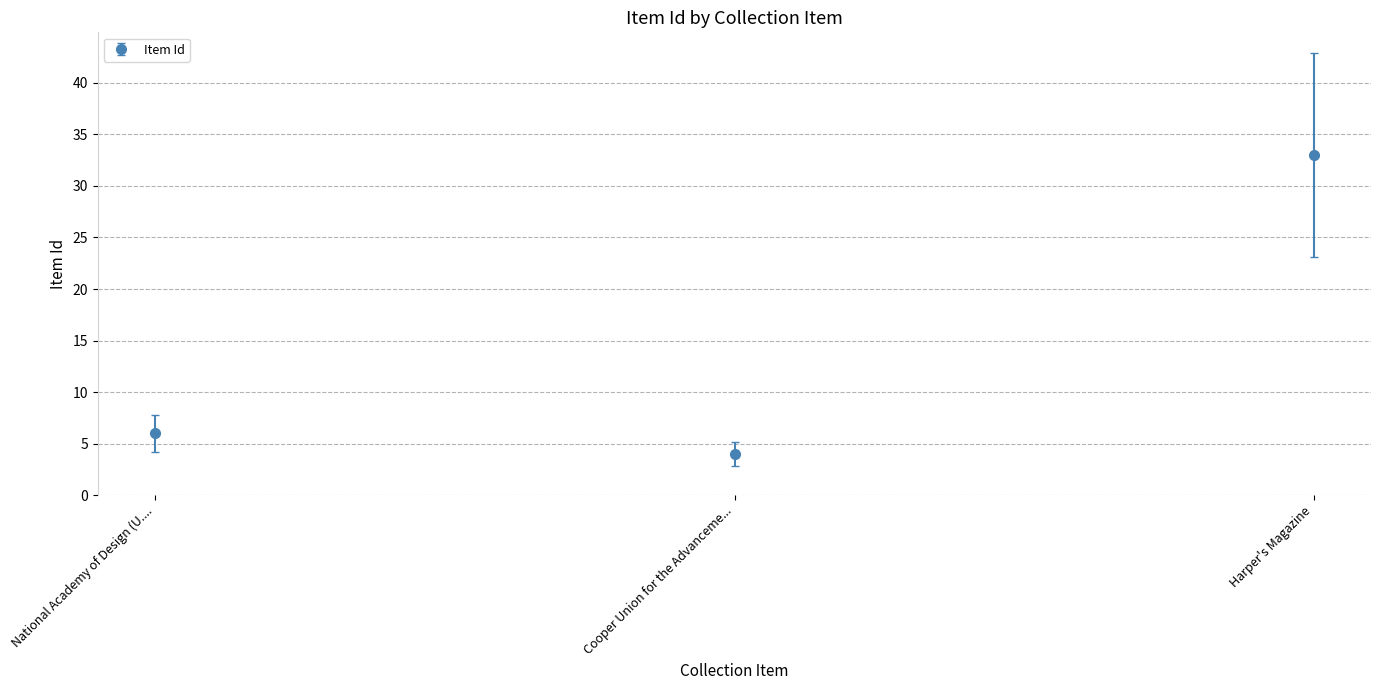

Rank the categories by value from lowest to highest.

Cooper Union for the Advanceme..., National Academy of Design (U...., Harper's Magazine